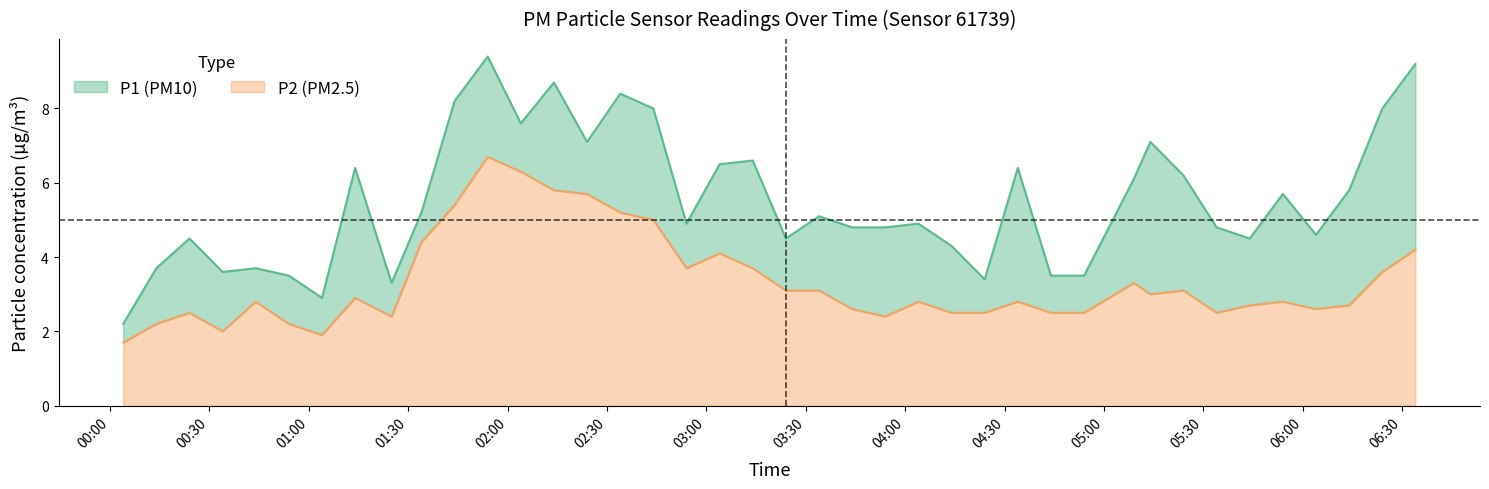

Rank the series by their average value, from lowest to highest.

P2, P1